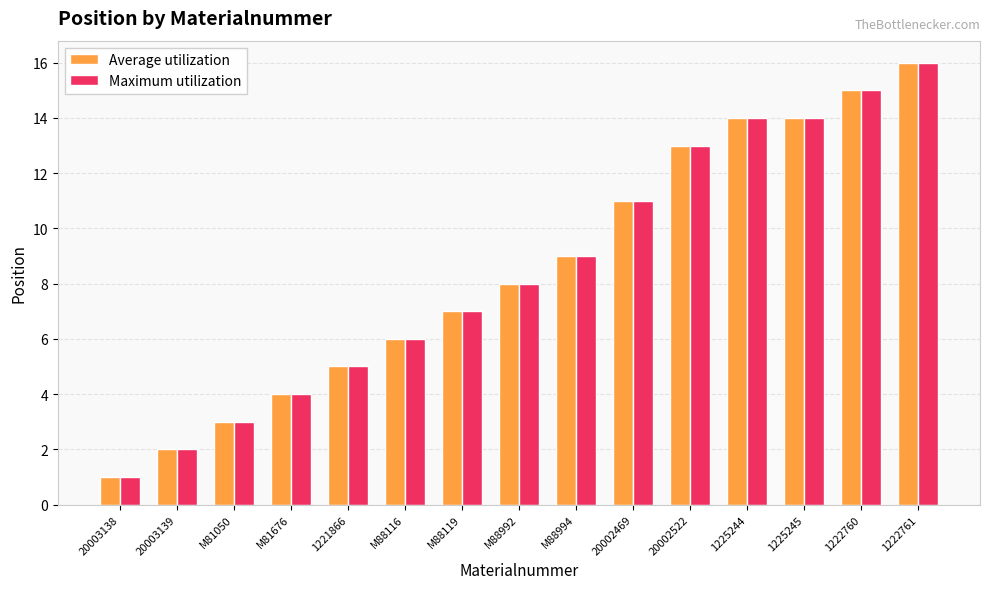

How many data points does each series have?

15